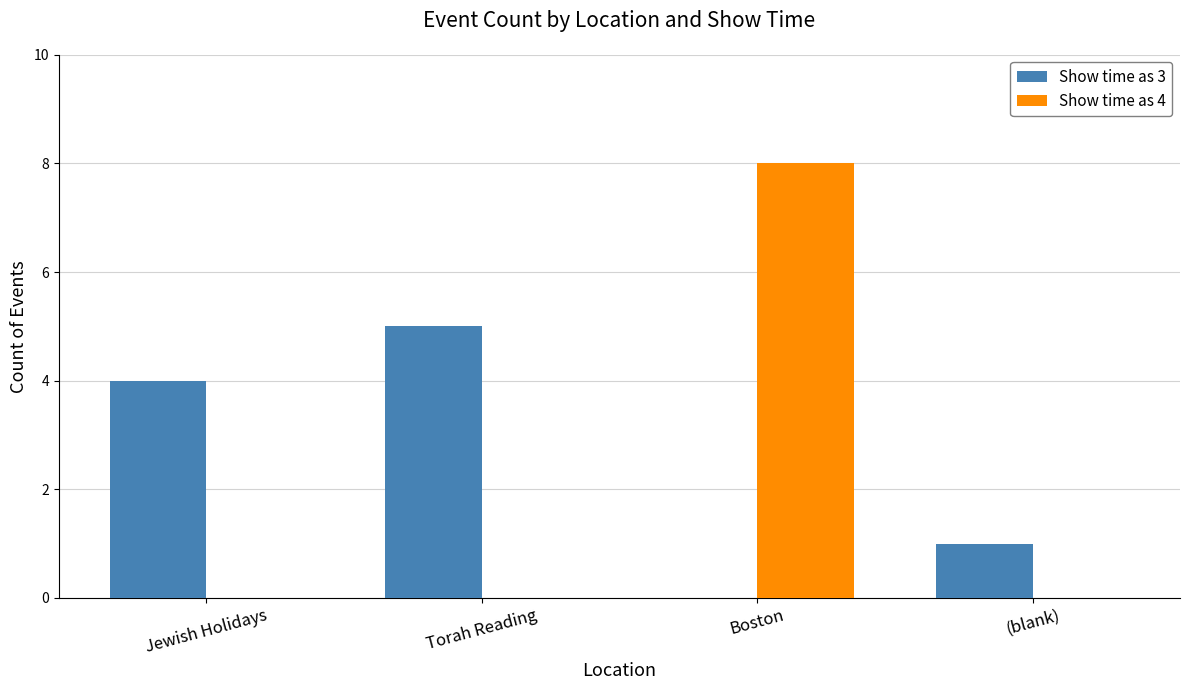

The value of Show time as 4 at Jewish Holidays is 0. True or false?

True